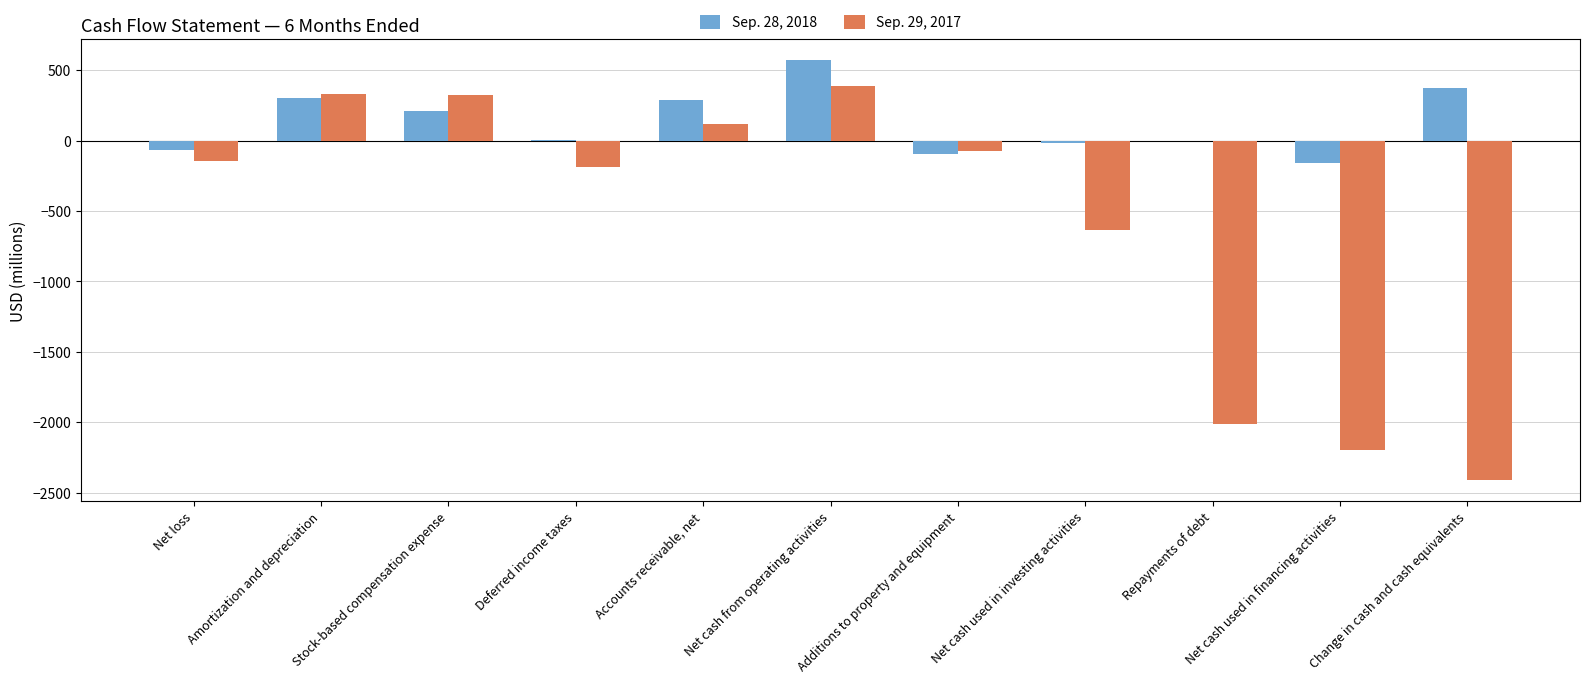

Which series has the largest range (max minus min)?

Sep. 29, 2017